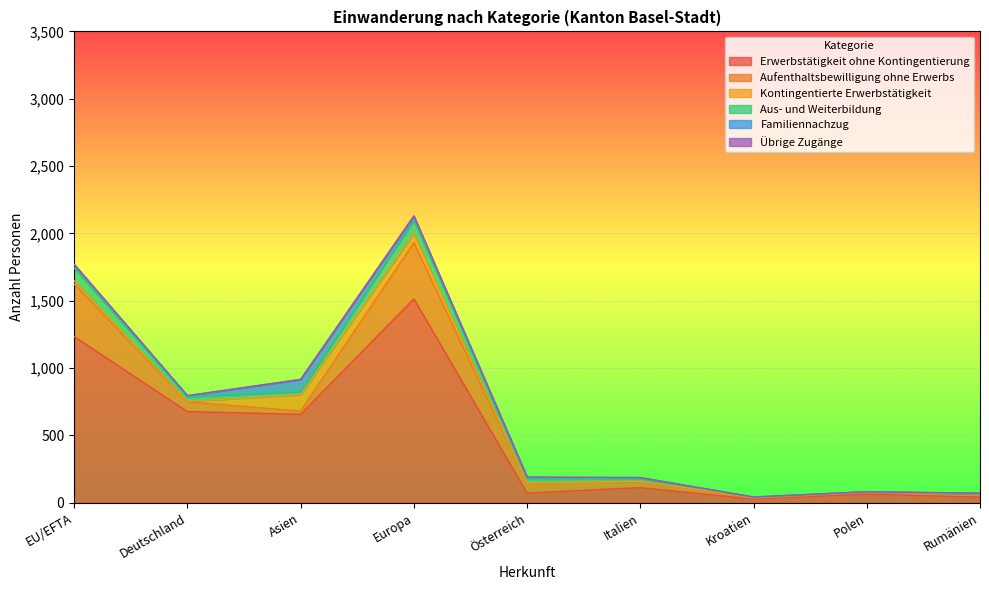

What is the difference between the second highest and second lowest values in the Aus- und Weiterbildung series?

96